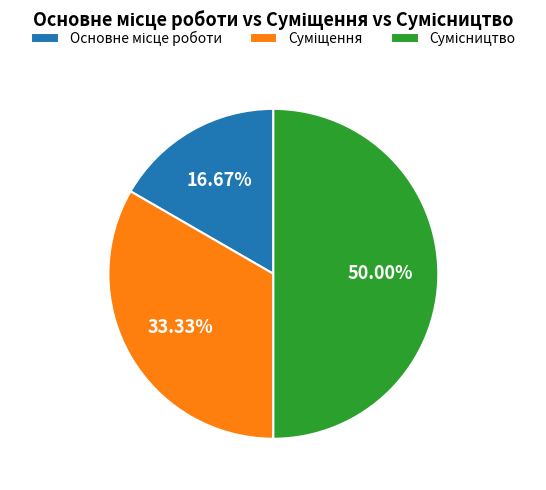

Rank the categories by value from highest to lowest.

Сумісництво, Суміщення, Основне місце роботи